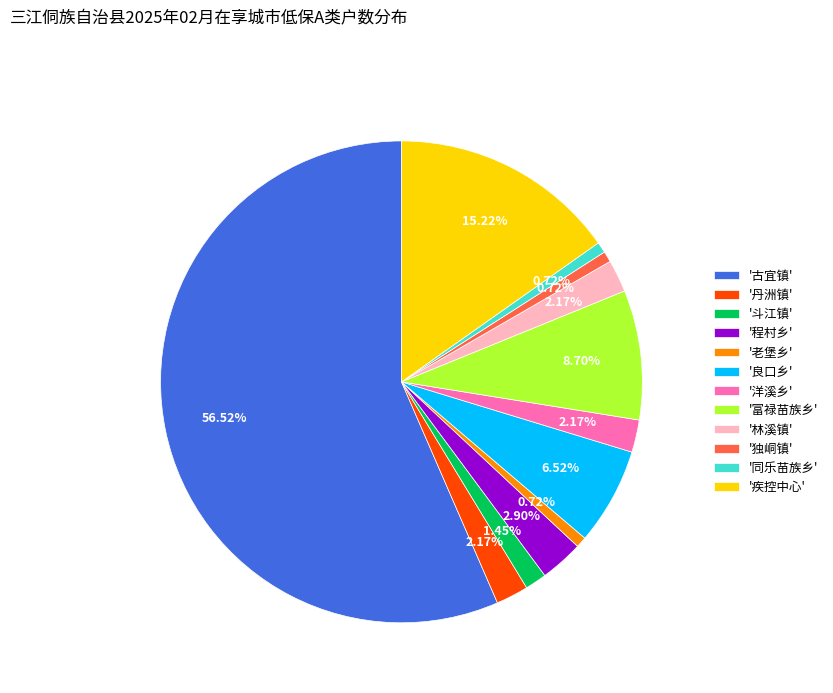

Which category has the biggest portion of the pie?

'古宜镇'